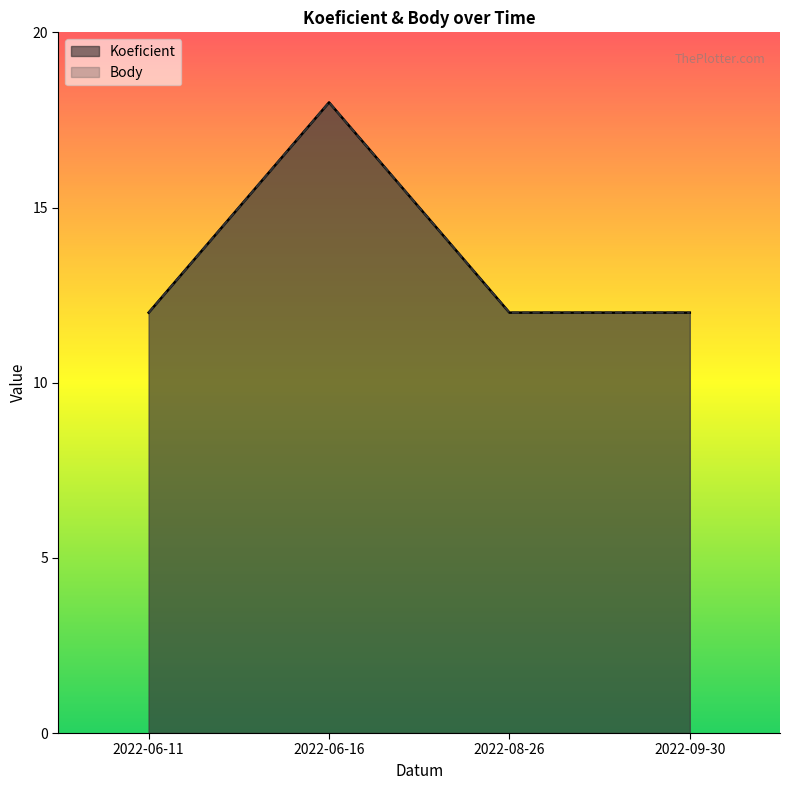

Does the chart have visible grid lines?

No